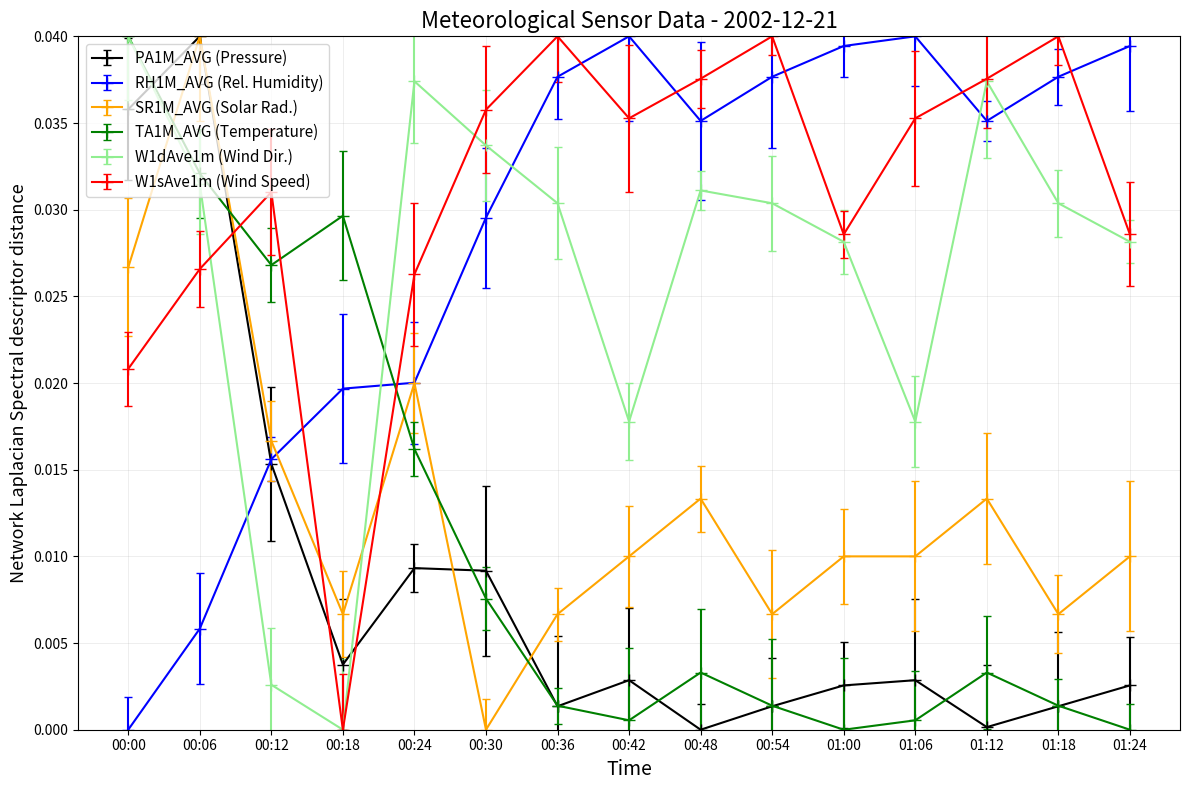

At which category is the sum across all series the highest?

00:06